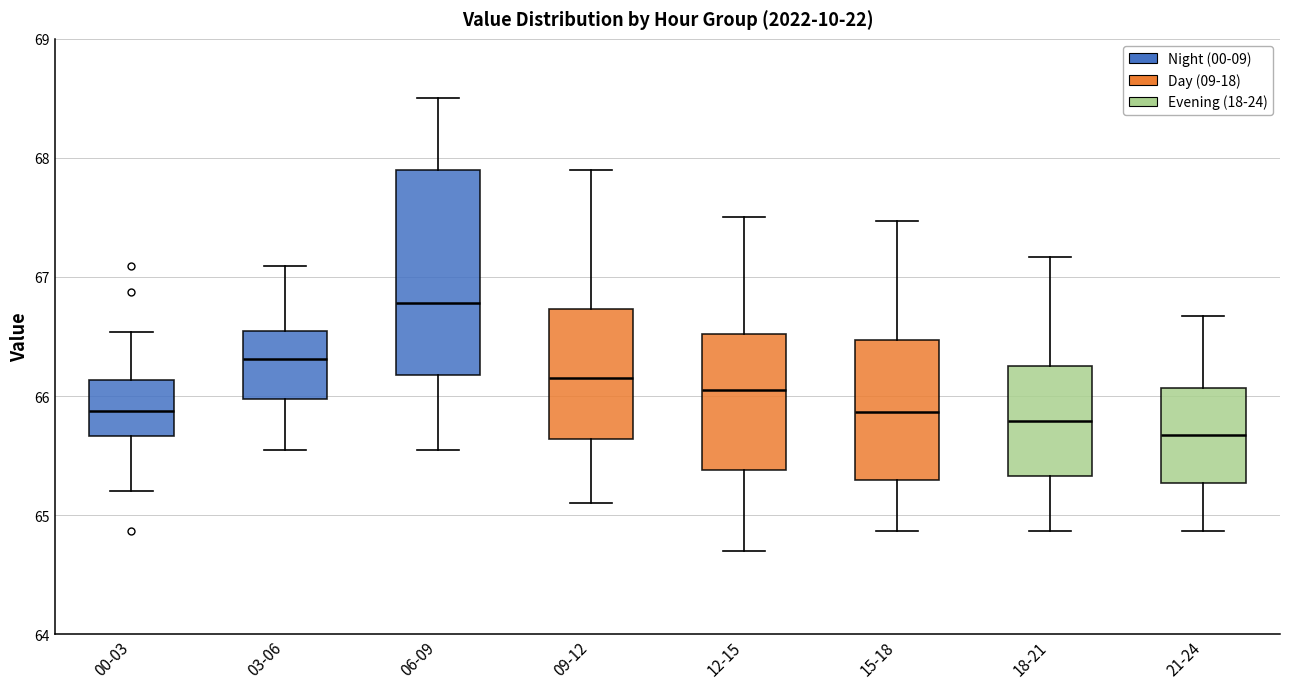

Where is the upper edge of the box for 18-21 on the y-axis? The values are not printed on the chart, so give them approximately, as read against the axis.

66.3